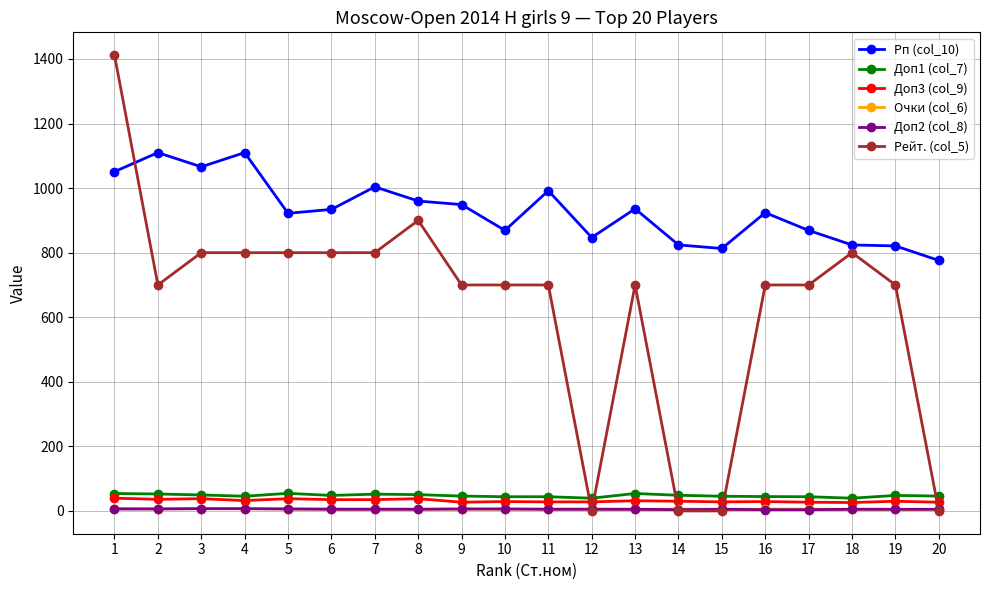

What is the greatest value displayed?

1412.0